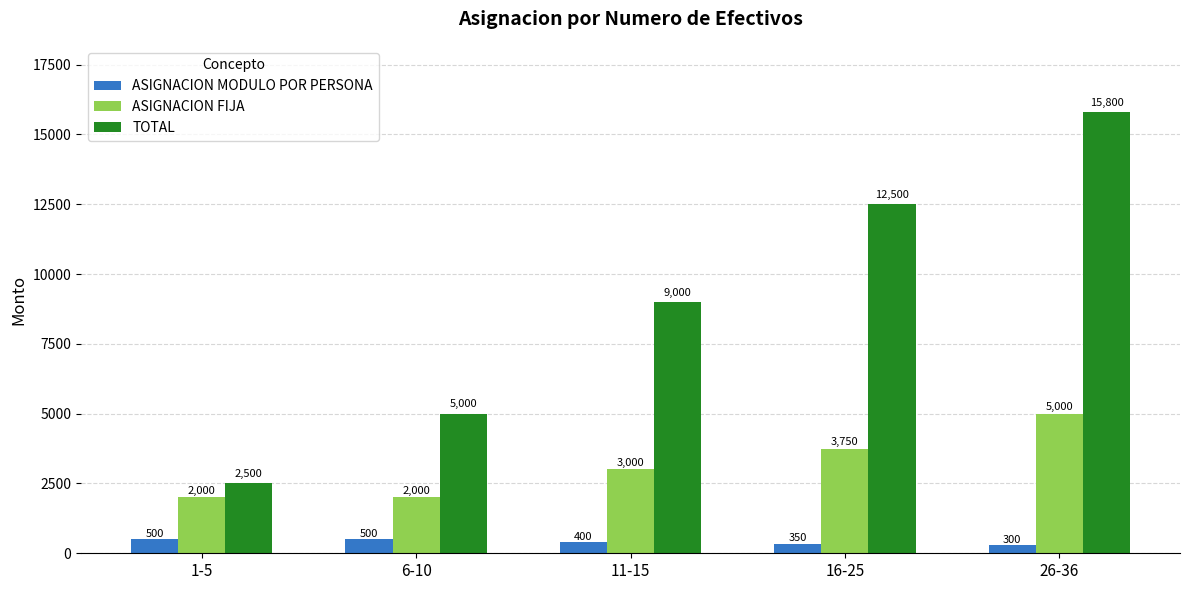

How many series are shown in this chart?

3